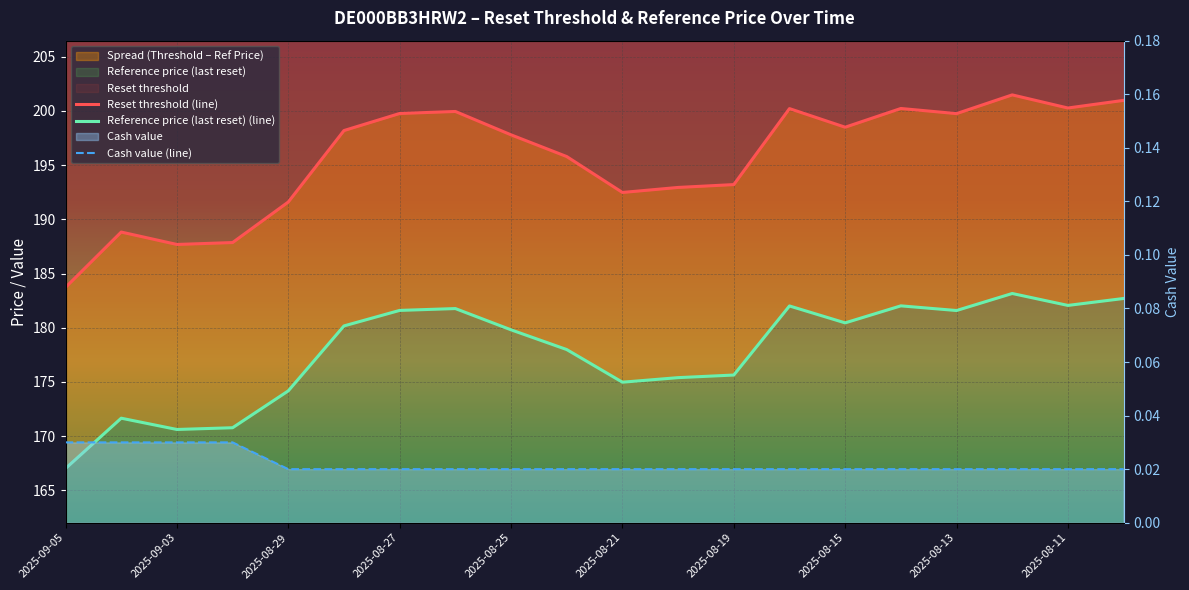

The value of Reset threshold (line) at 19 is 55.9. True or false?

False